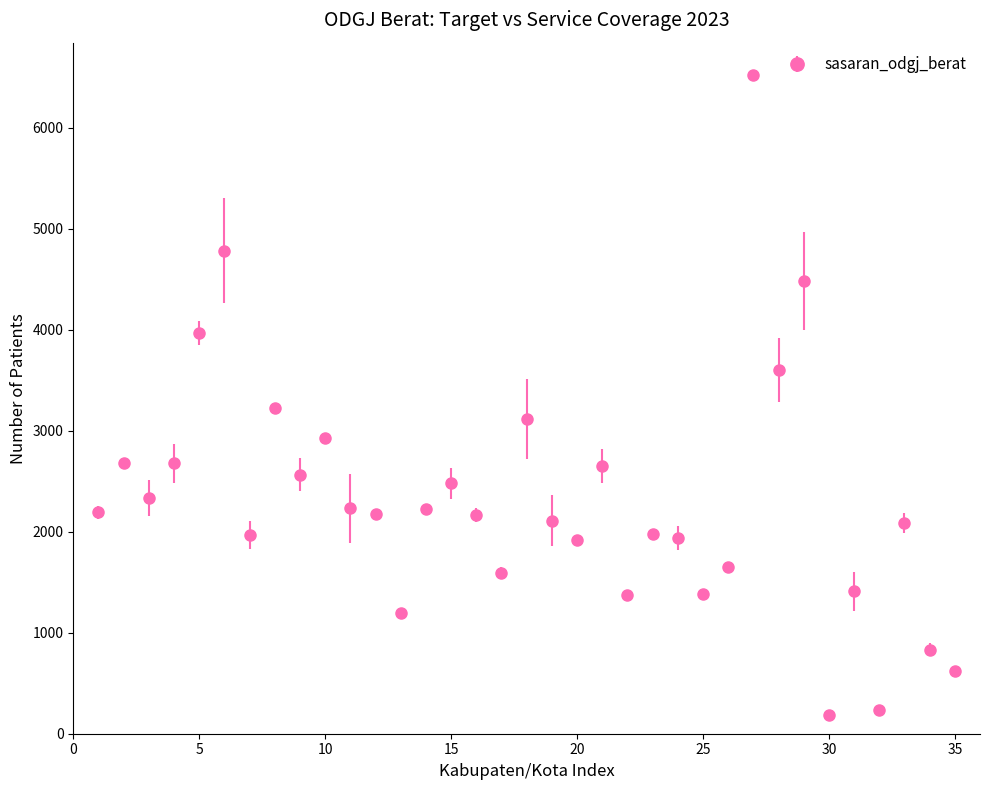

True or false: there are more than 0 points higher than both neighbors.

True